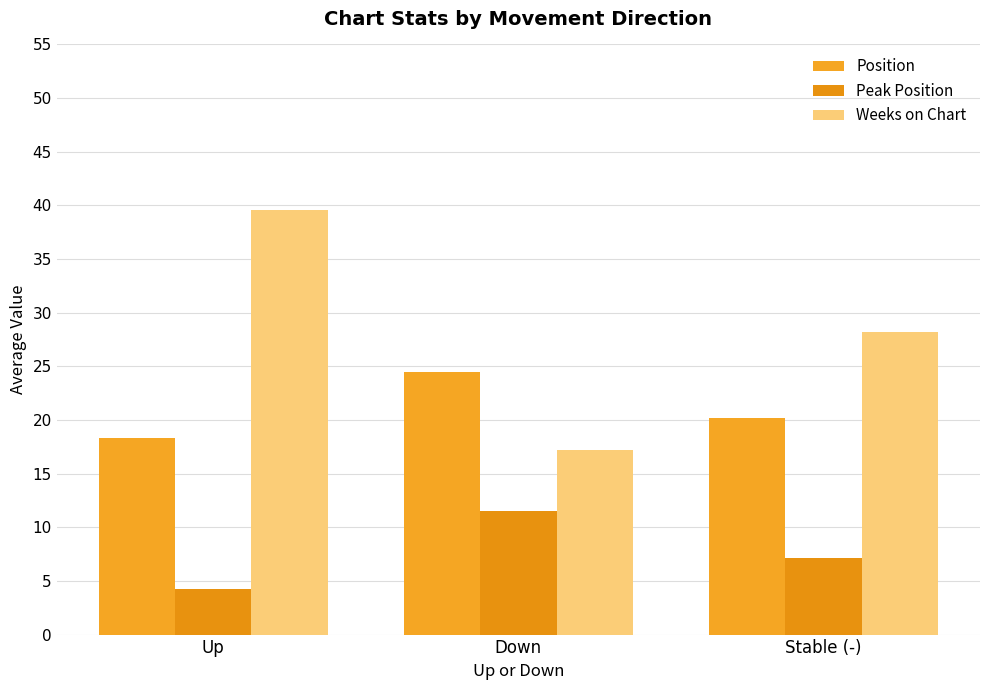

What is the difference between the maximum and minimum values in the Peak Position series?

7.3